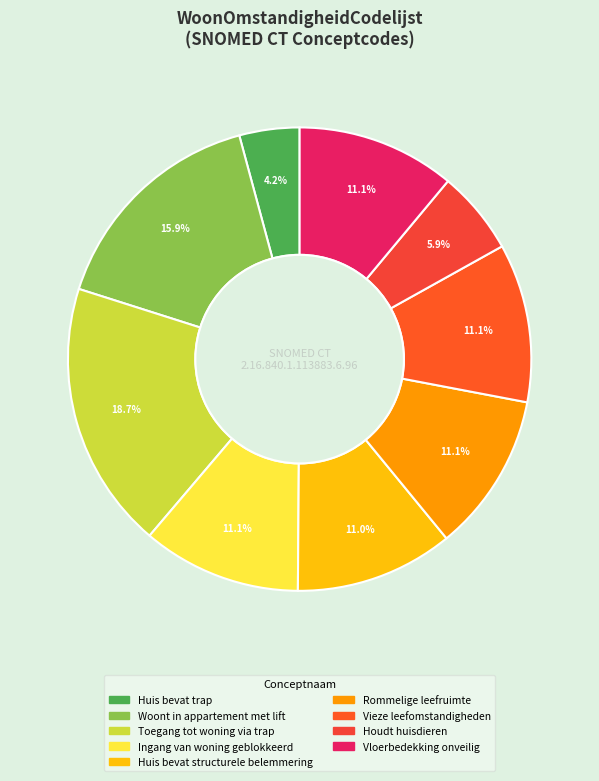

To the nearest percent, what percentage of the pie is Houdt huisdieren?

6%